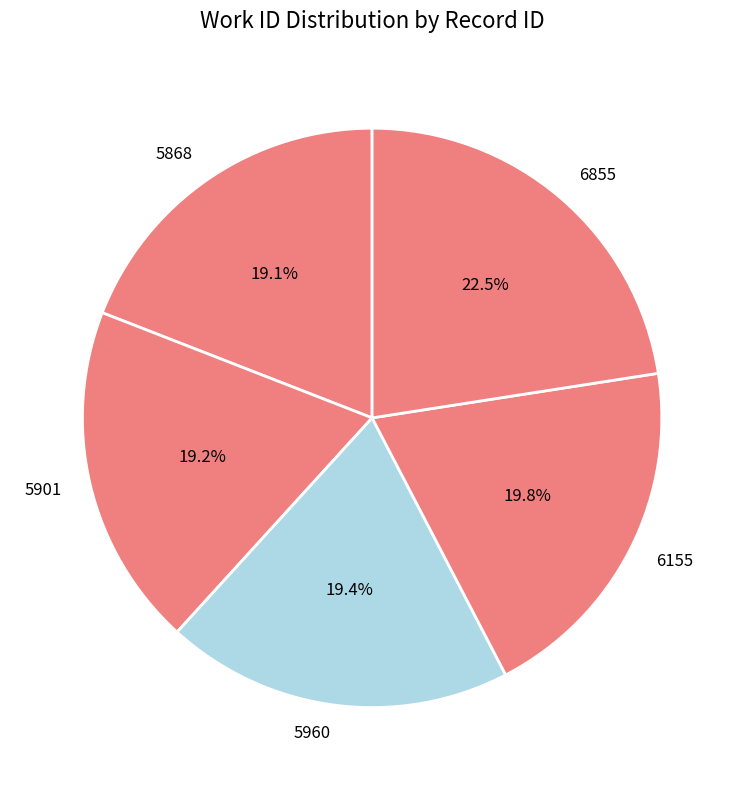

To the nearest percent, what percentage of the pie is 5960?

19%